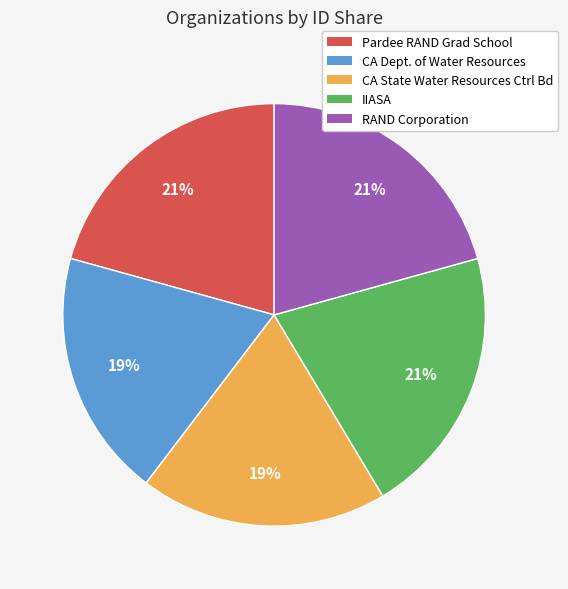

Combined, do CA State Water Resources Ctrl Bd and RAND Corporation account for over 50%?

No